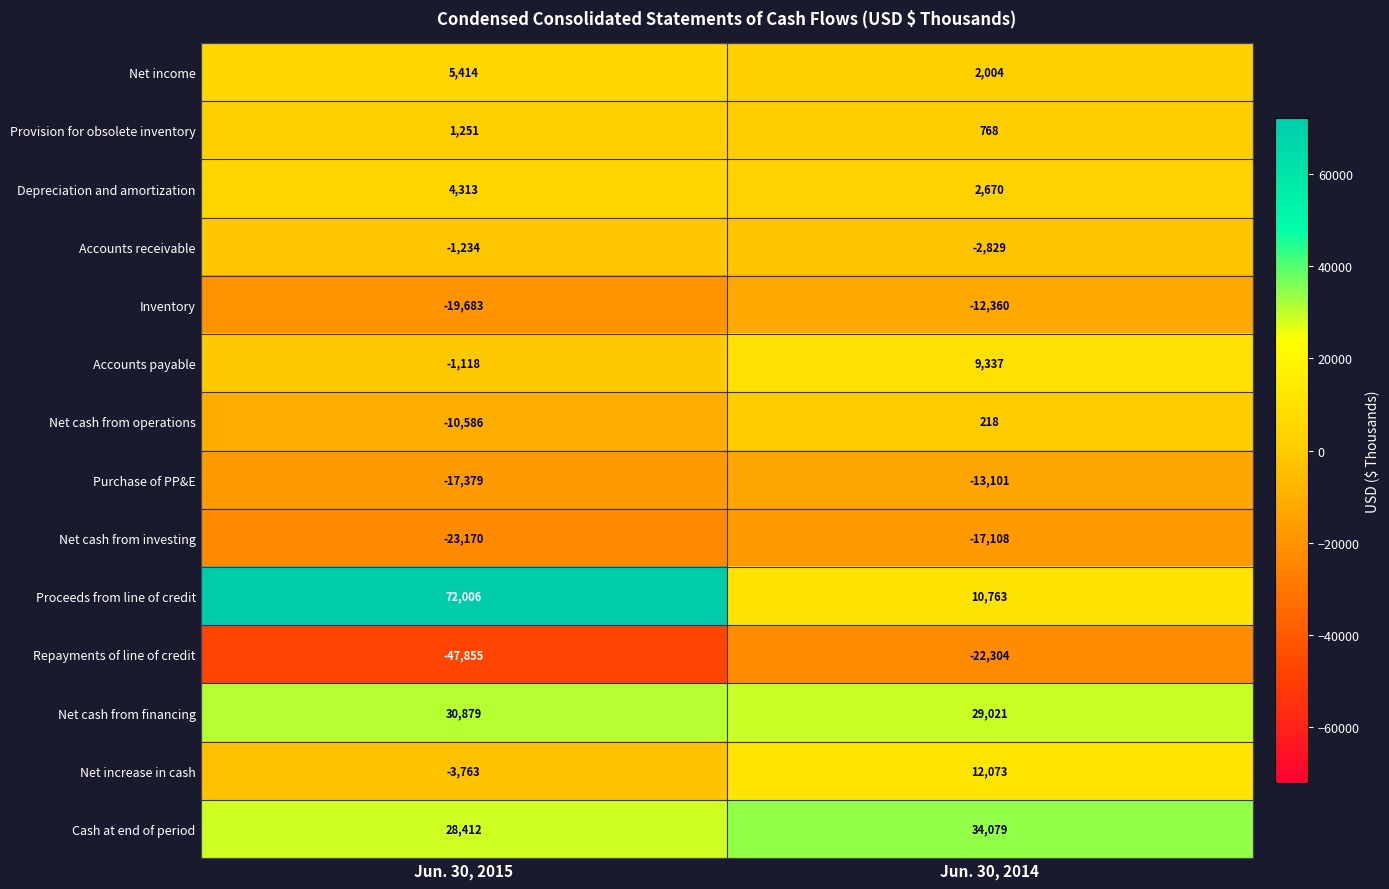

What is the total value across all series at Jun. 30, 2015?

17487